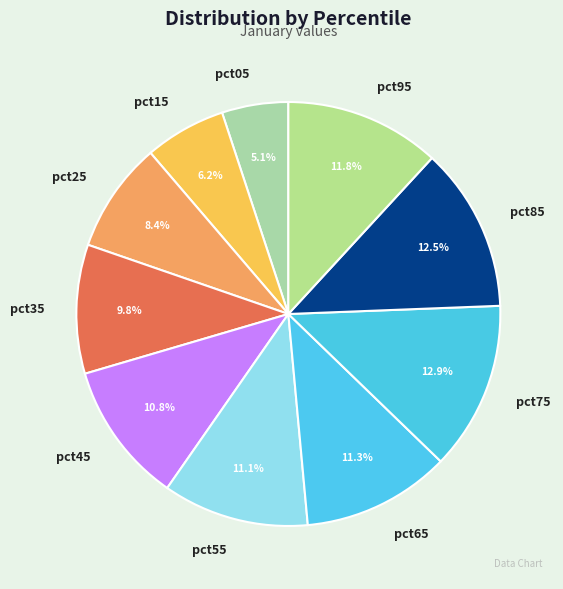

What is the smallest slice in the pie chart?

pct05